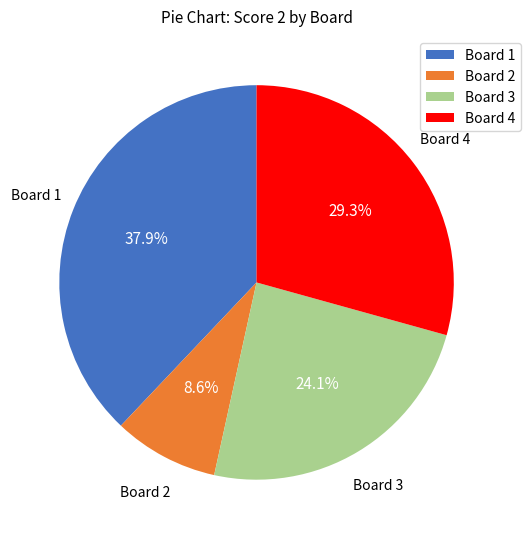

Which has a higher value, Board 1 or Board 4?

Board 1